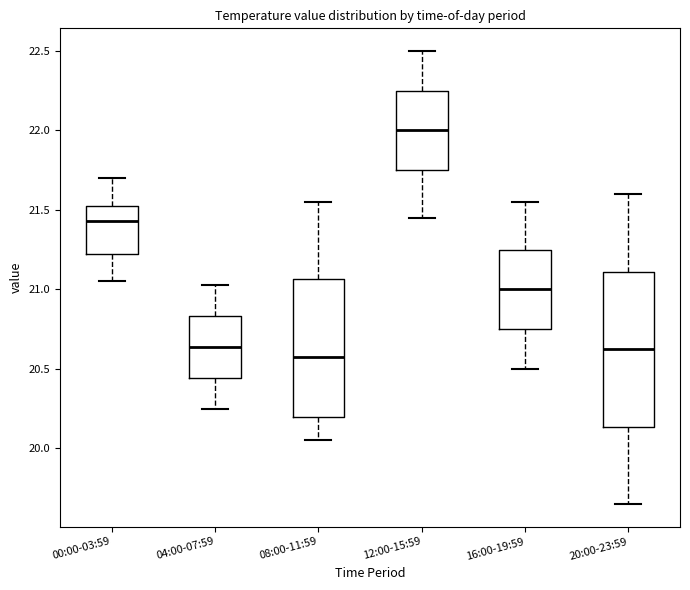

Where is the upper edge of the box for 16:00-19:59 on the y-axis? The values are not printed on the chart, so give them approximately, as read against the axis.

21.25